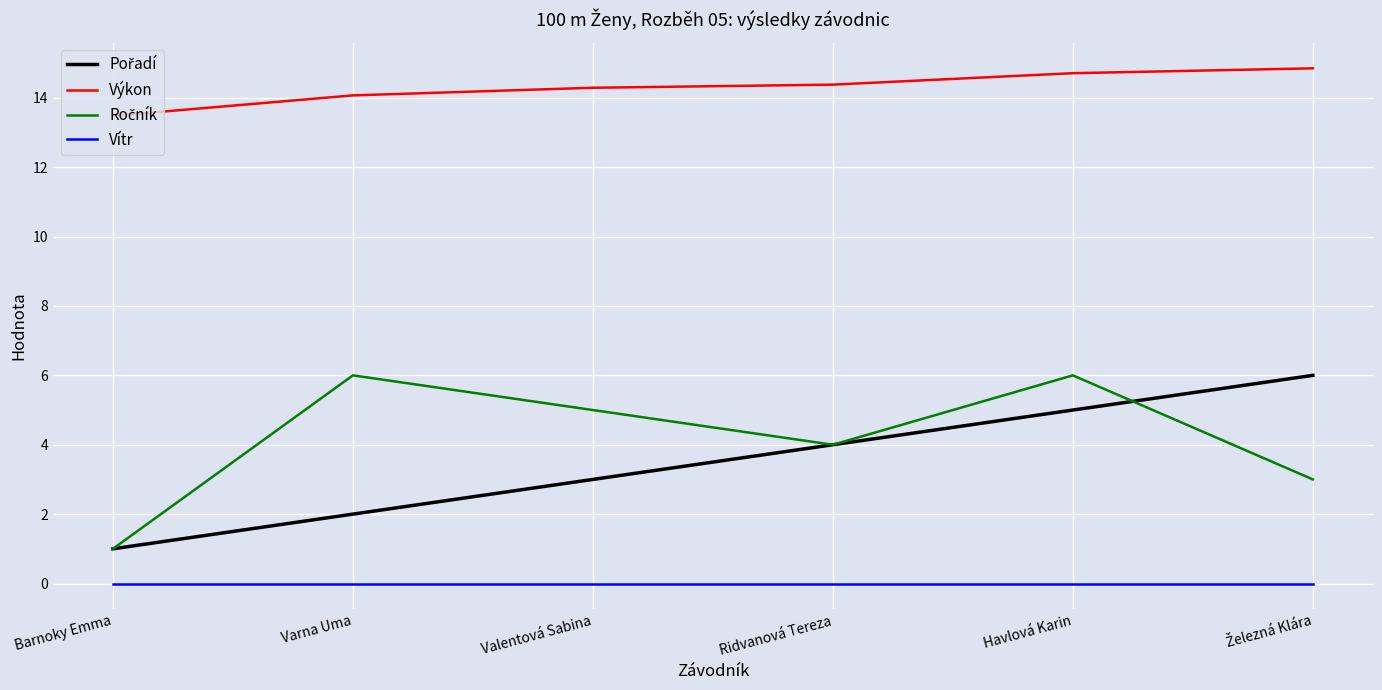

How many distinct data groups are displayed?

4